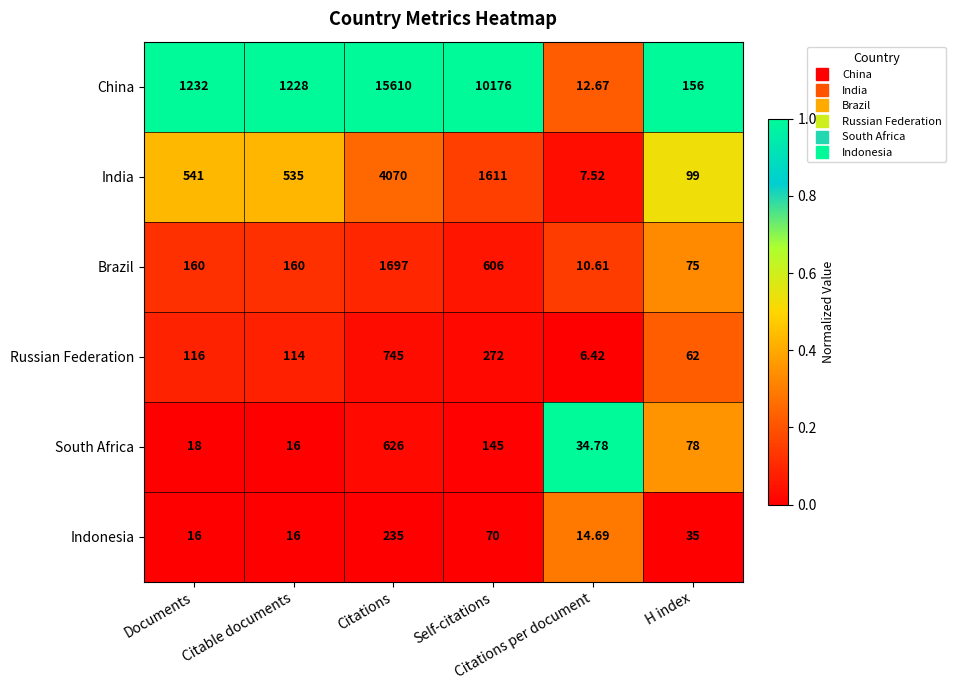

Which series has the largest total across all categories?

China